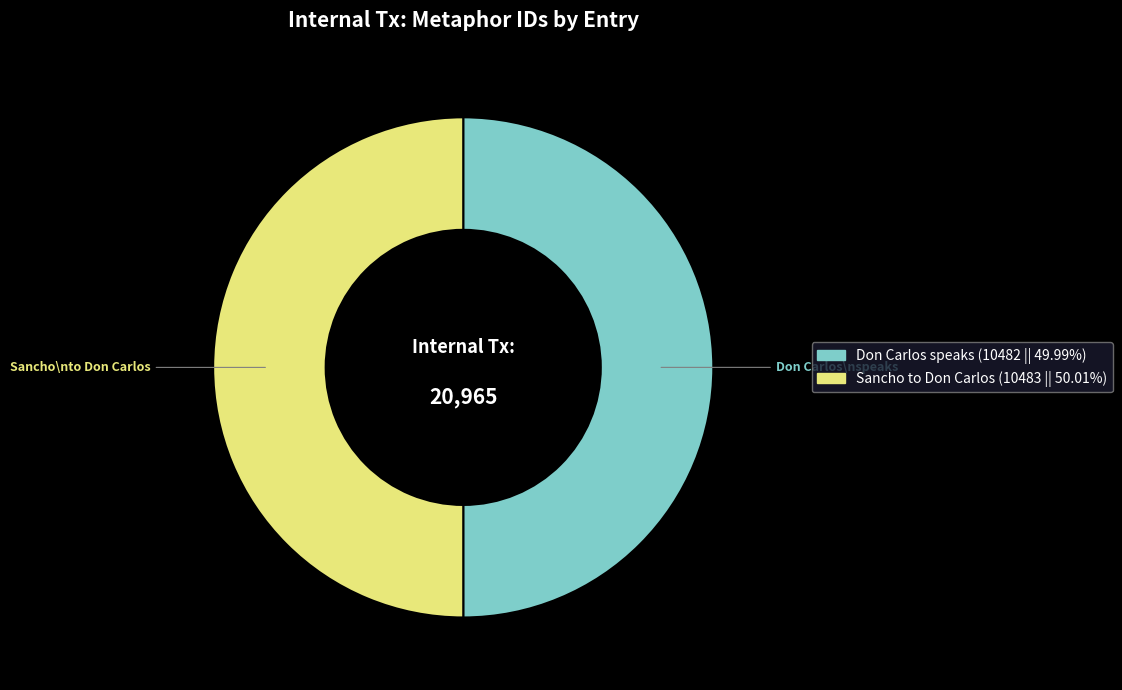

How many segments does this pie chart have?

2